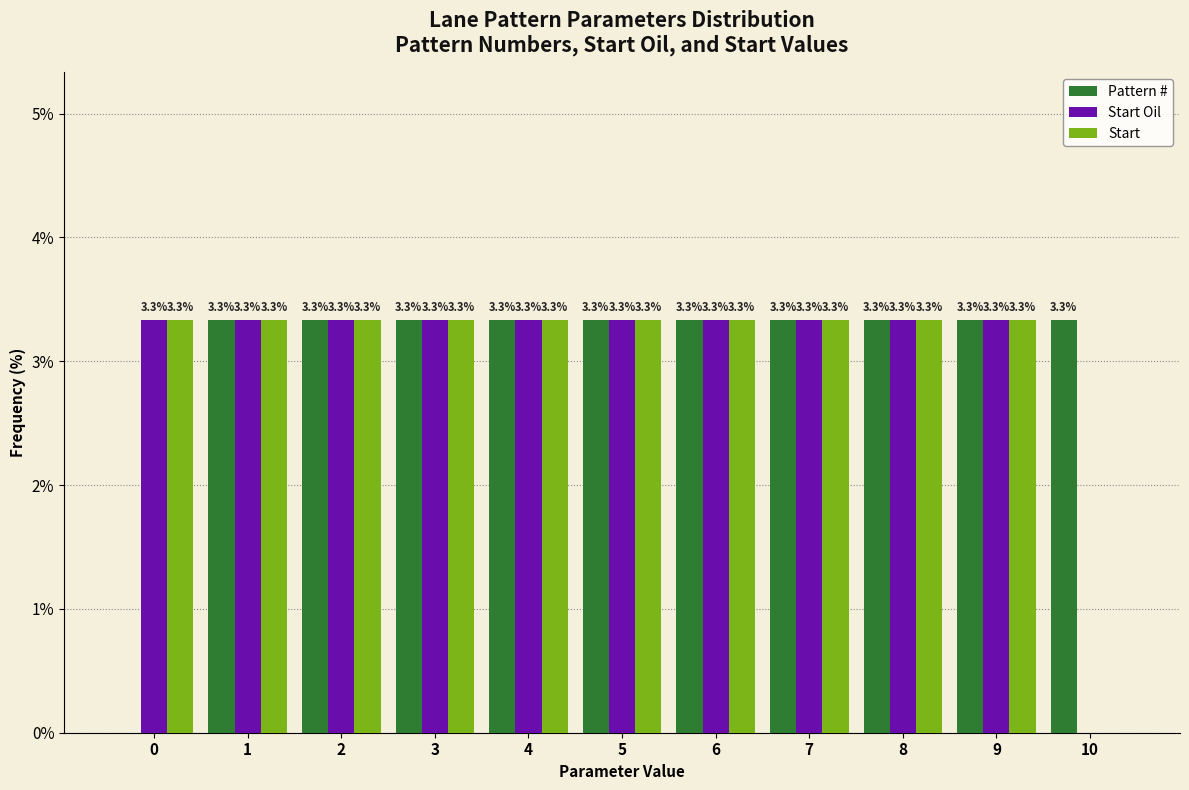

Reading left to right, list all the values displayed in this chart.

Pattern #: 0=0.0	1=3.3	2=3.3	3=3.3	4=3.3	5=3.3	6=3.3	7=3.3	8=3.3	9=3.3	10=3.3
Start Oil: 0=3.3	1=3.3	2=3.3	3=3.3	4=3.3	5=3.3	6=3.3	7=3.3	8=3.3	9=3.3	10=0.0
Start: 0=3.3	1=3.3	2=3.3	3=3.3	4=3.3	5=3.3	6=3.3	7=3.3	8=3.3	9=3.3	10=0.0